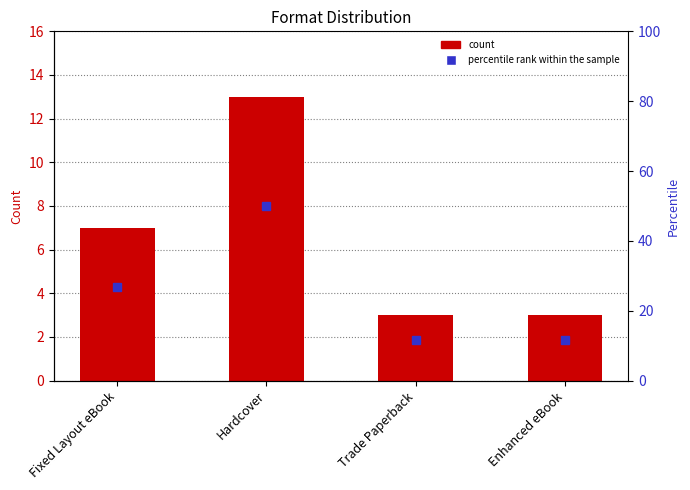

Is it true that percentile rank within the sample equals 11.5 at Enhanced eBook?

True